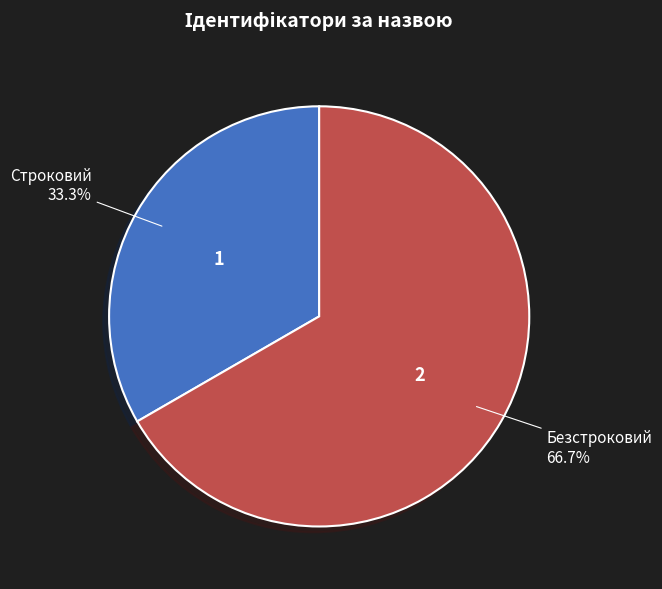

Does any single category account for the majority?

Yes